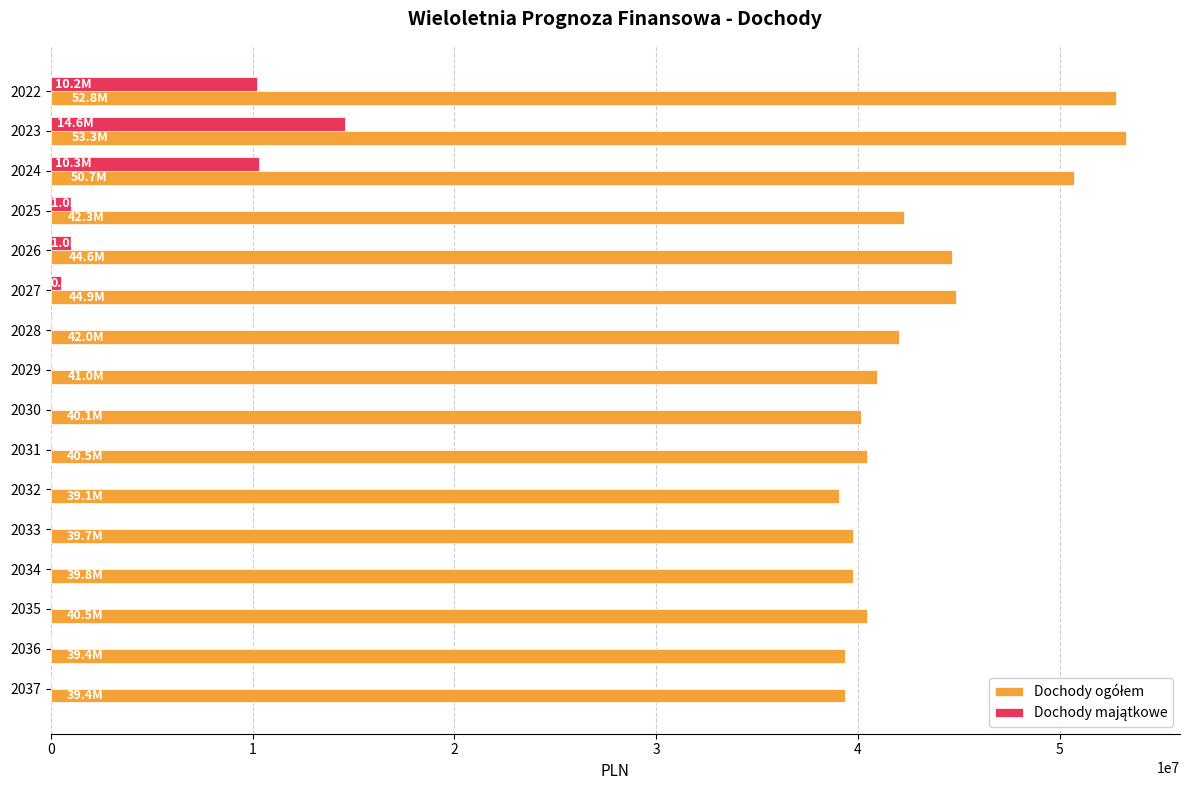

At which category is the sum across all series the highest?

2023